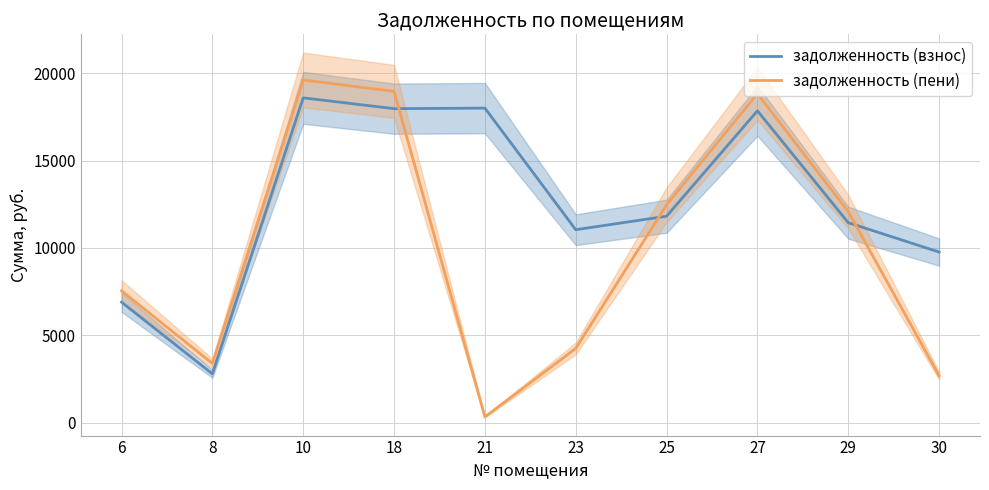

The value of задолженность (взнос) at 6 is 6893.9. True or false?

True